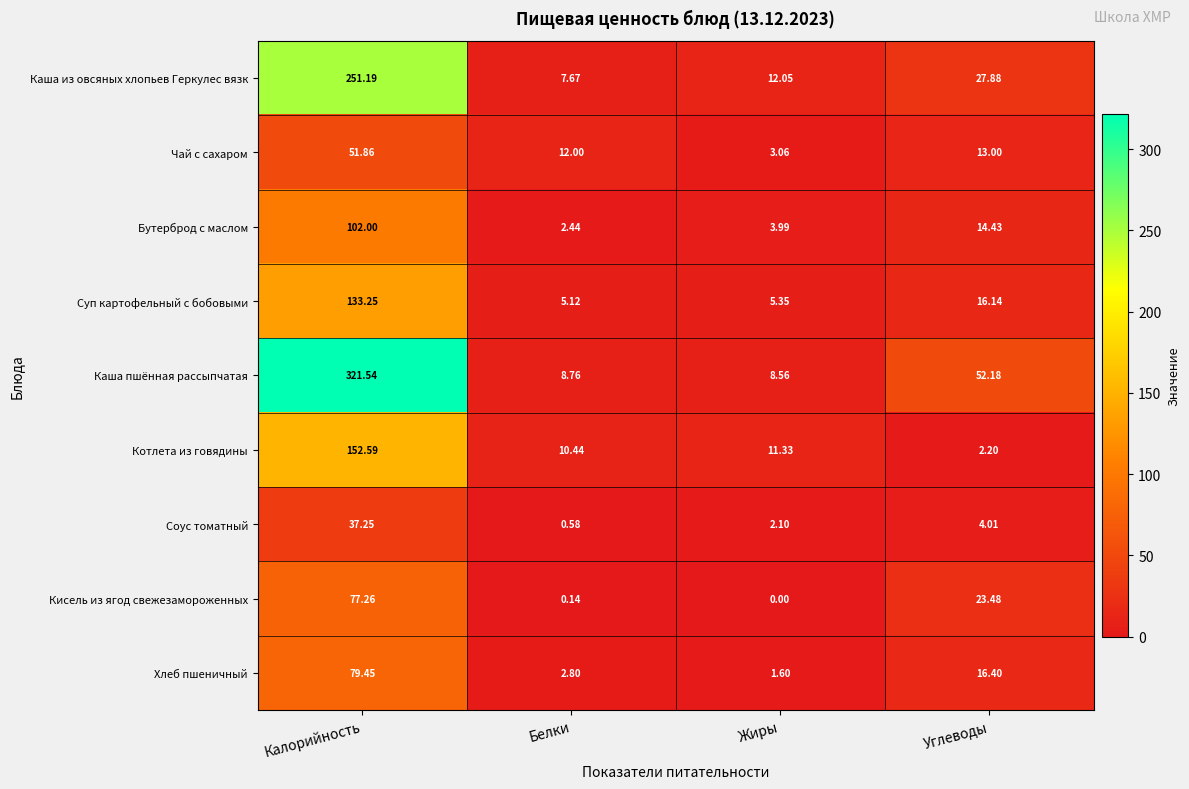

At which label is Котлета из говядины closest to 77?

Жиры